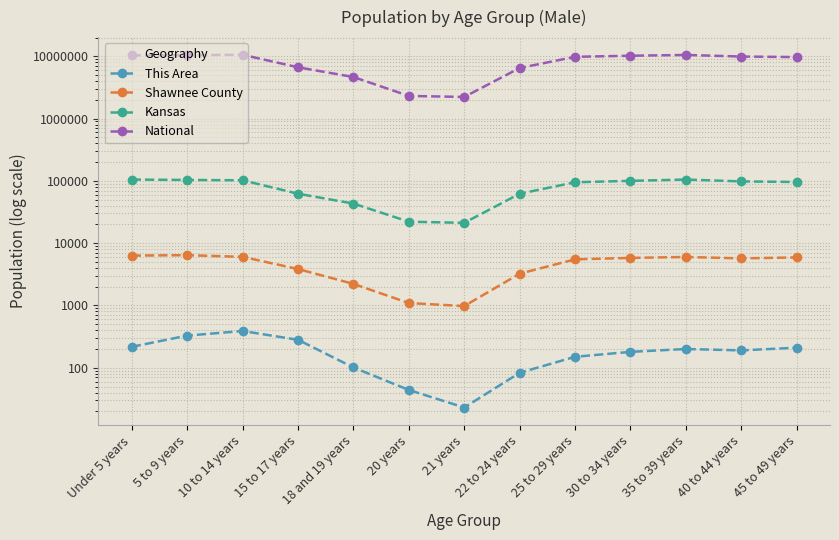

What is the spread (max minus min) of values at 18 and 19 years?

4647356